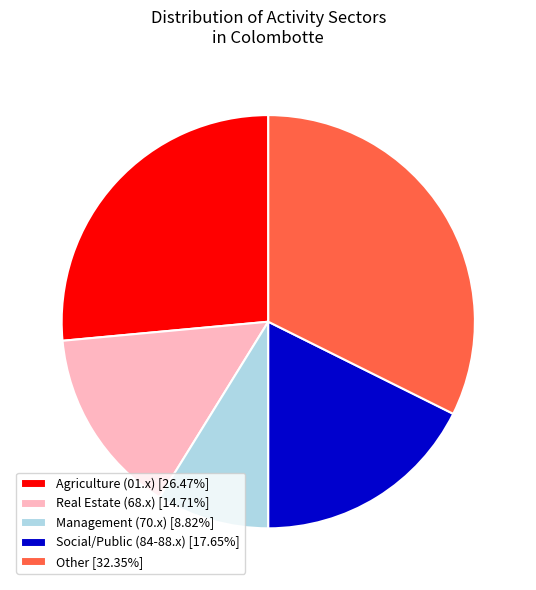

What is the ratio of the value at Social/Public (84-88.x) [17.65%] to the value at Real Estate (68.x) [14.71%]?

1.2